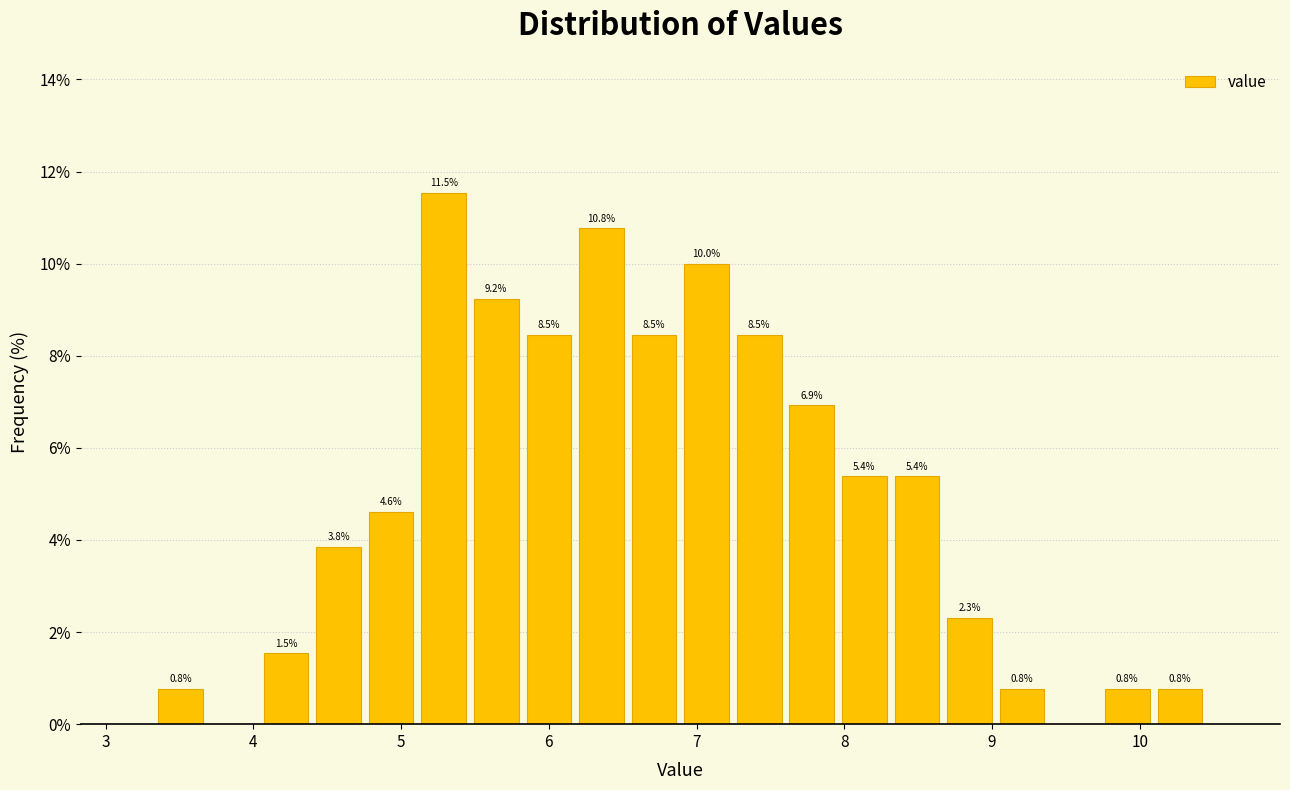

Read against the x-axis, roughly where is the centre of the tallest bar?

5.3